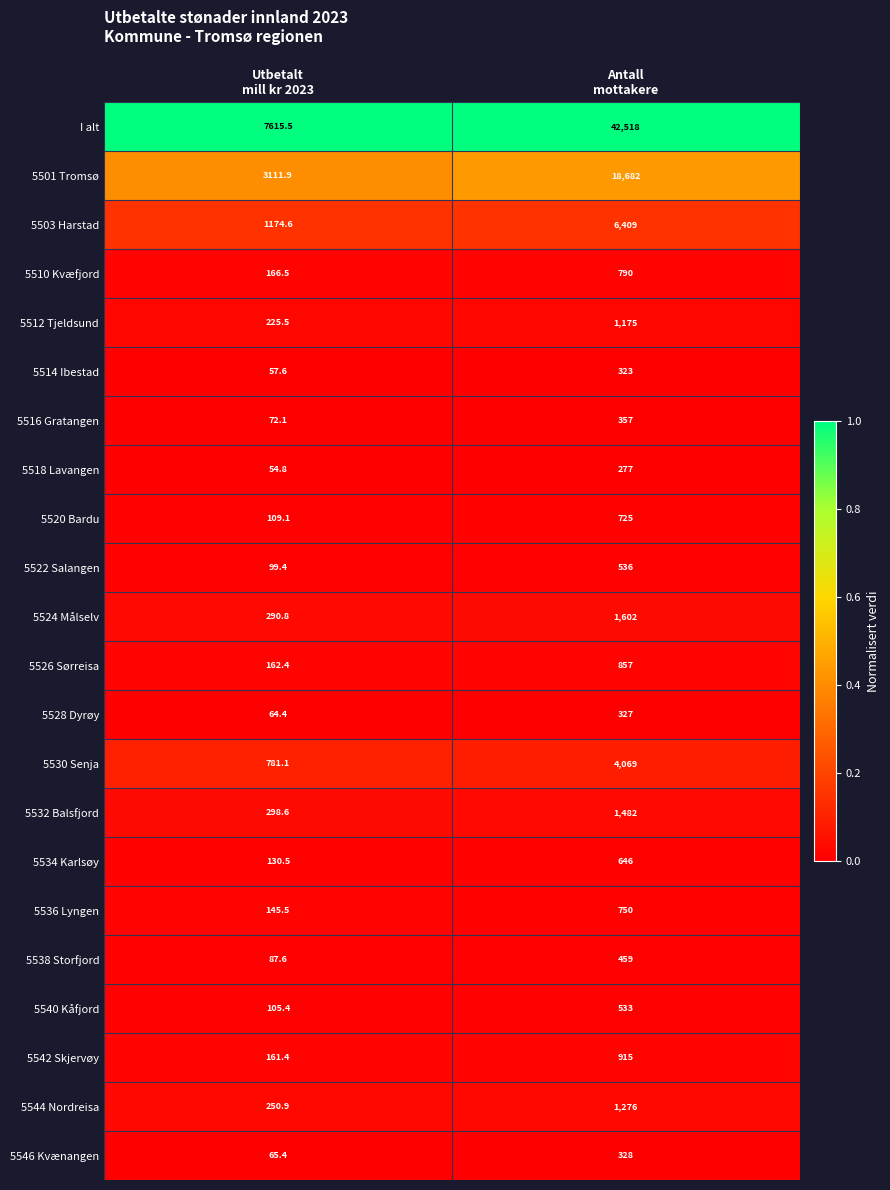

What is the smallest value displayed?

54.8